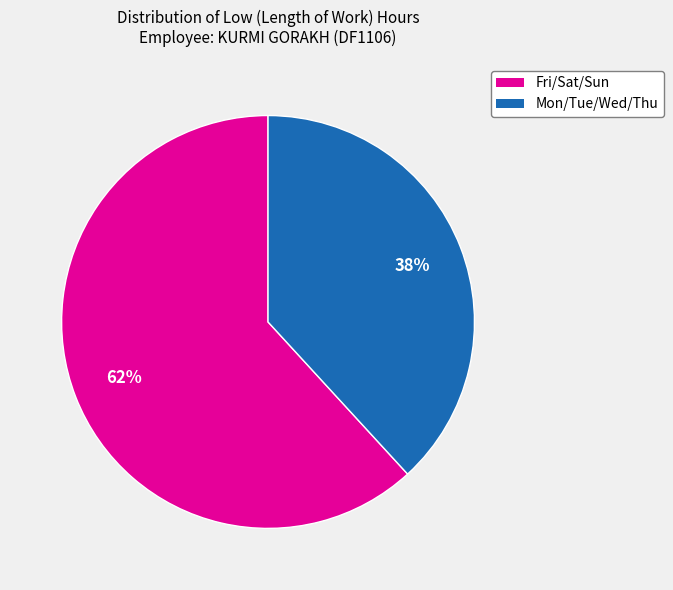

How many segments does this pie chart have?

2